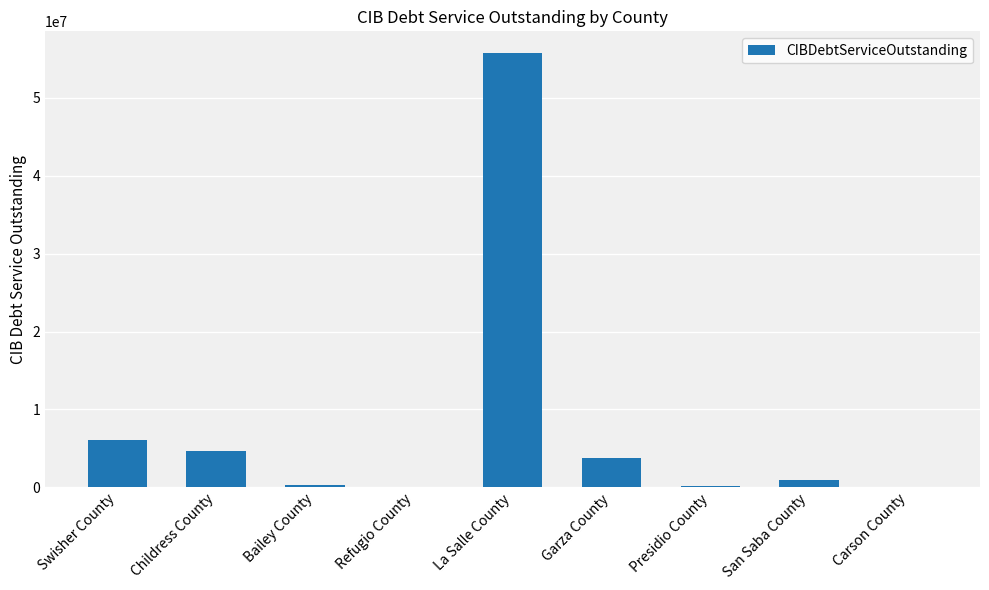

What is the sum of all values?

71722551.9